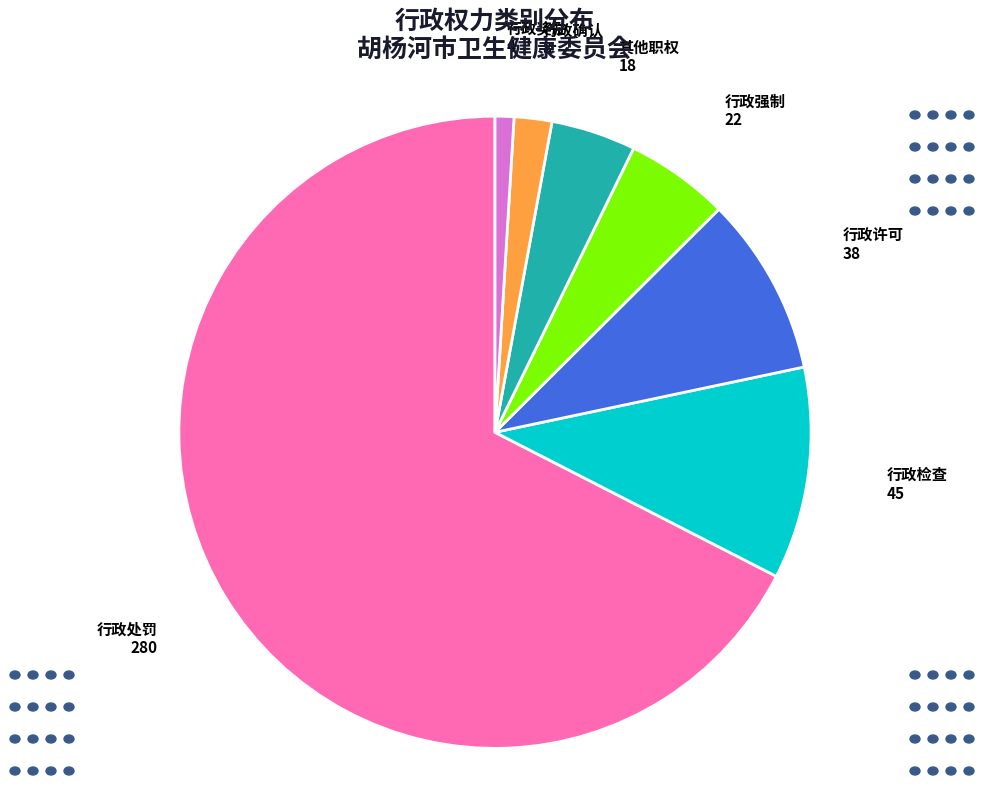

Does any single category account for the majority?

Yes